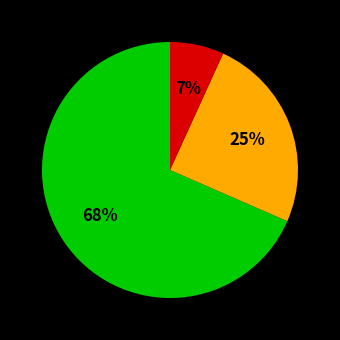

Is there a majority slice in this chart?

Yes